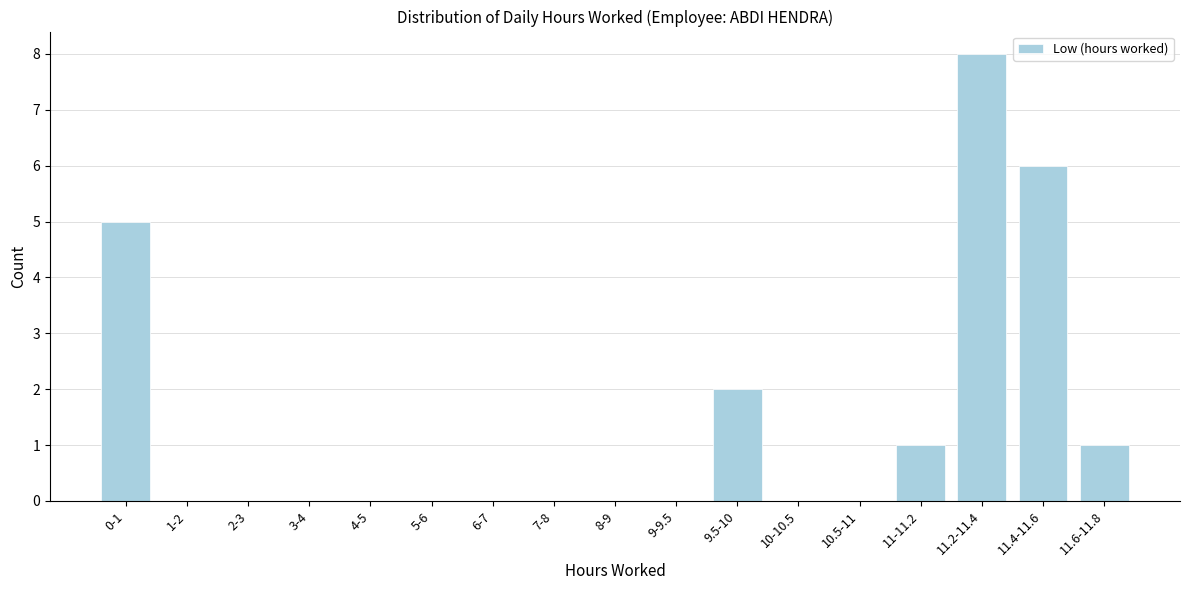

Reading right to left, extract all data points from this chart.

11.6-11.8=1	11.4-11.6=6	11.2-11.4=8	11-11.2=1	10.5-11=0	10-10.5=0	9.5-10=2	9-9.5=0	8-9=0	7-8=0	6-7=0	5-6=0	4-5=0	3-4=0	2-3=0	1-2=0	0-1=5